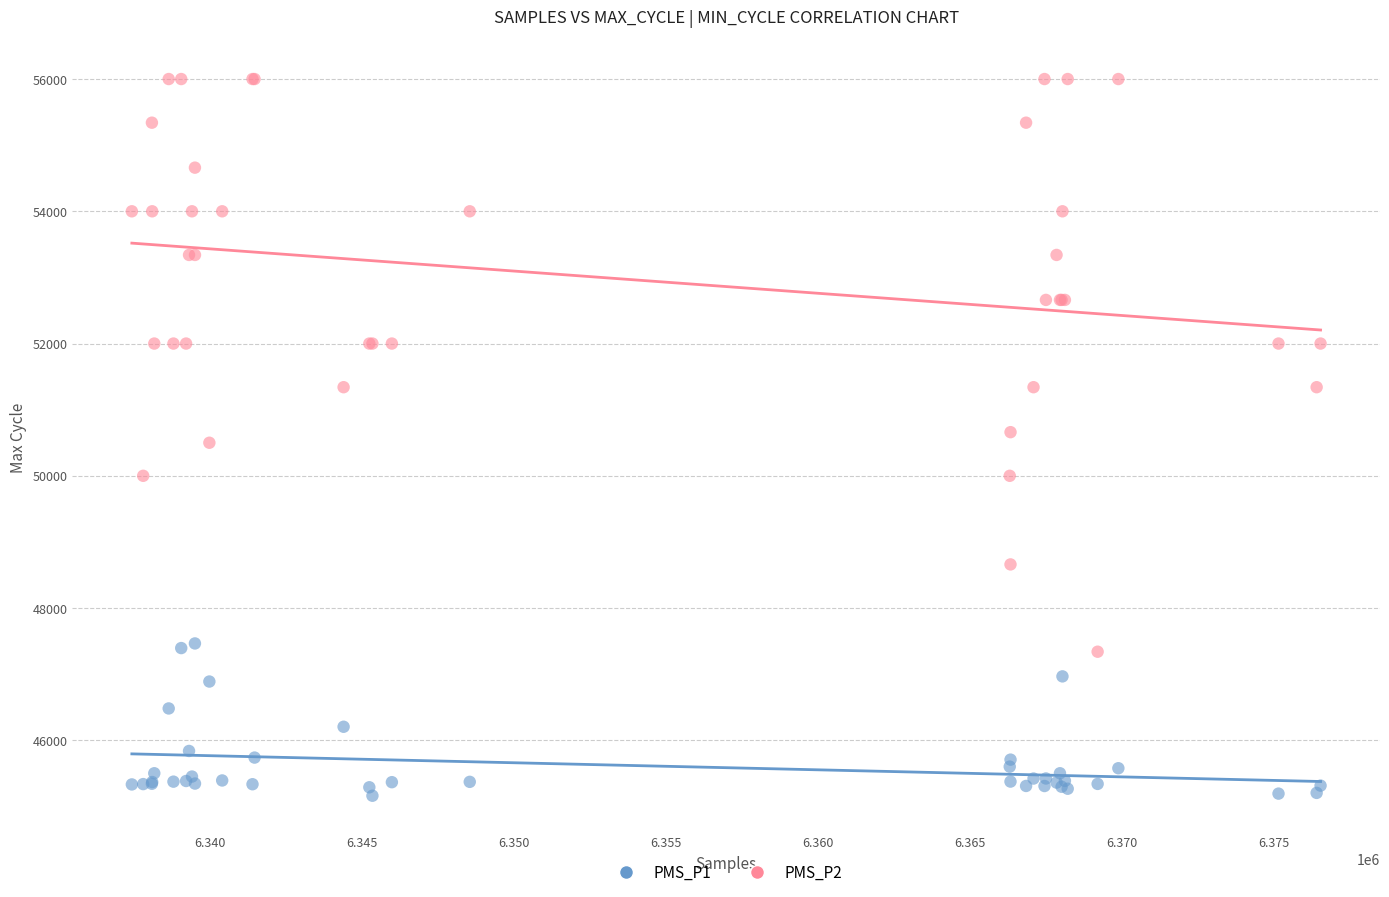

Which series reaches the maximum Y coordinate?

PMS_P2